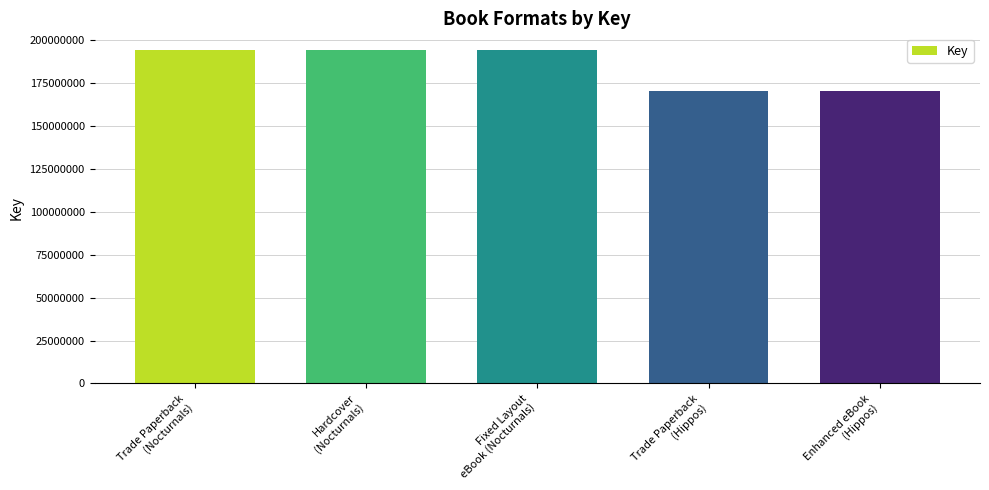

Which has a higher value, Trade Paperback
(Hippos) or Hardcover
(Nocturnals)?

Hardcover
(Nocturnals)